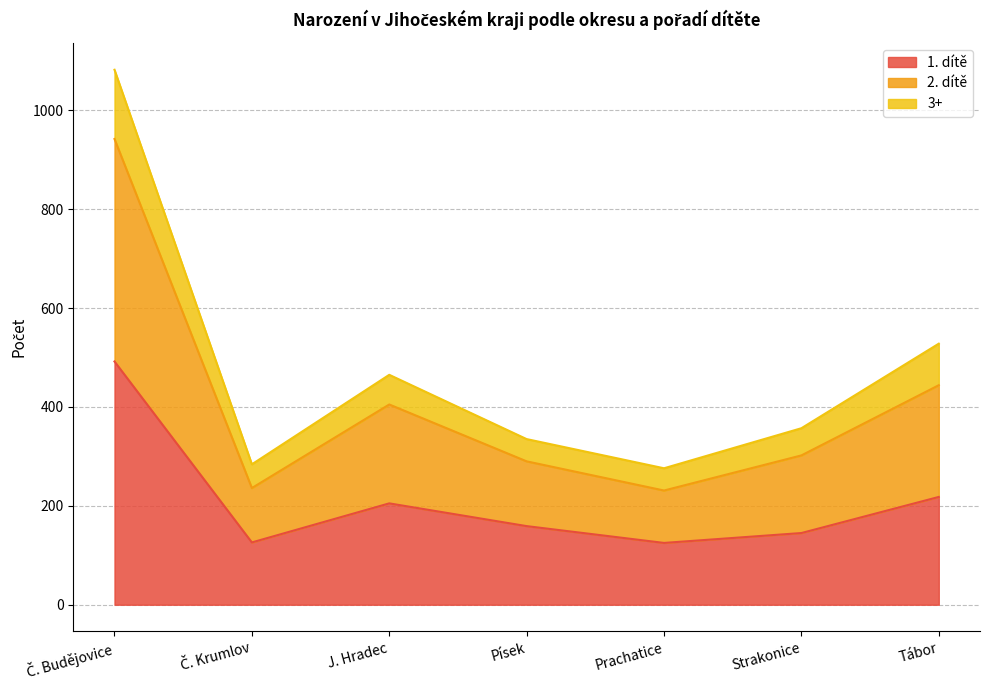

Which has a higher value, Tábor or Prachatice?

Tábor